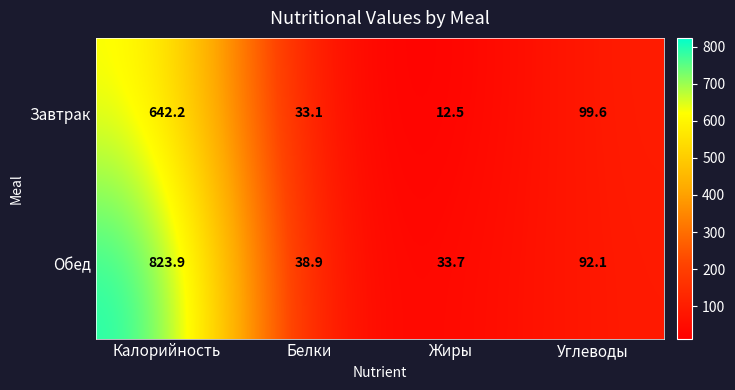

Reading left to right, transcribe all the data shown in this chart.

Завтрак: Калорийность=642.2	Белки=33.1	Жиры=12.5	Углеводы=99.6
Обед: Калорийность=823.9	Белки=38.9	Жиры=33.7	Углеводы=92.1